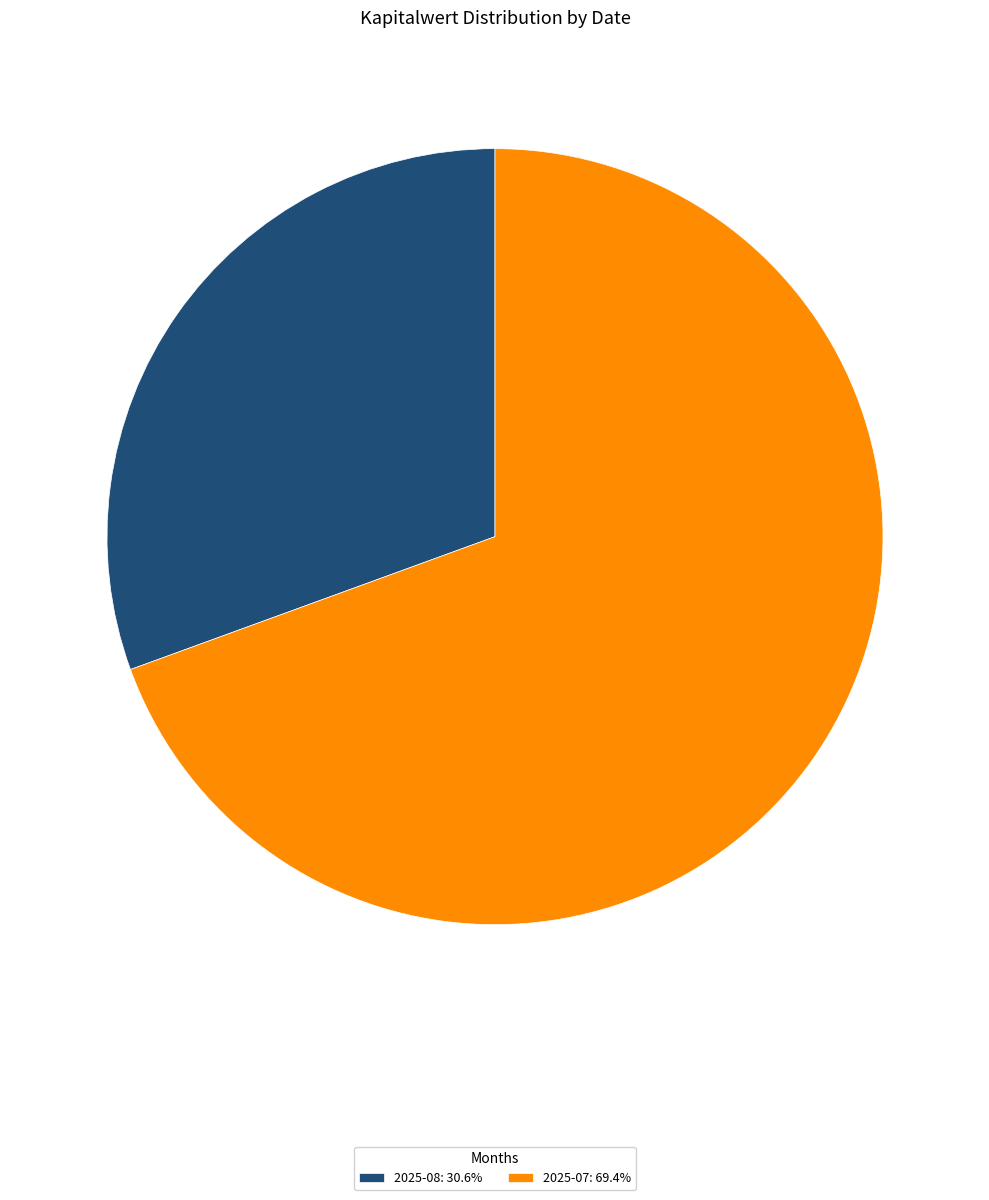

What is the ratio of the value at 2025-08: 30.6% to the value at 2025-07: 69.4%?

0.4